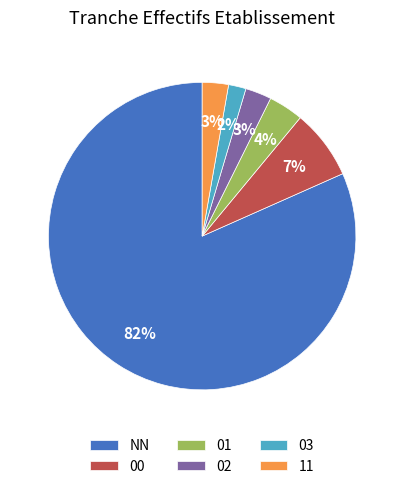

Combined, do 01 and 03 account for over 50%?

No